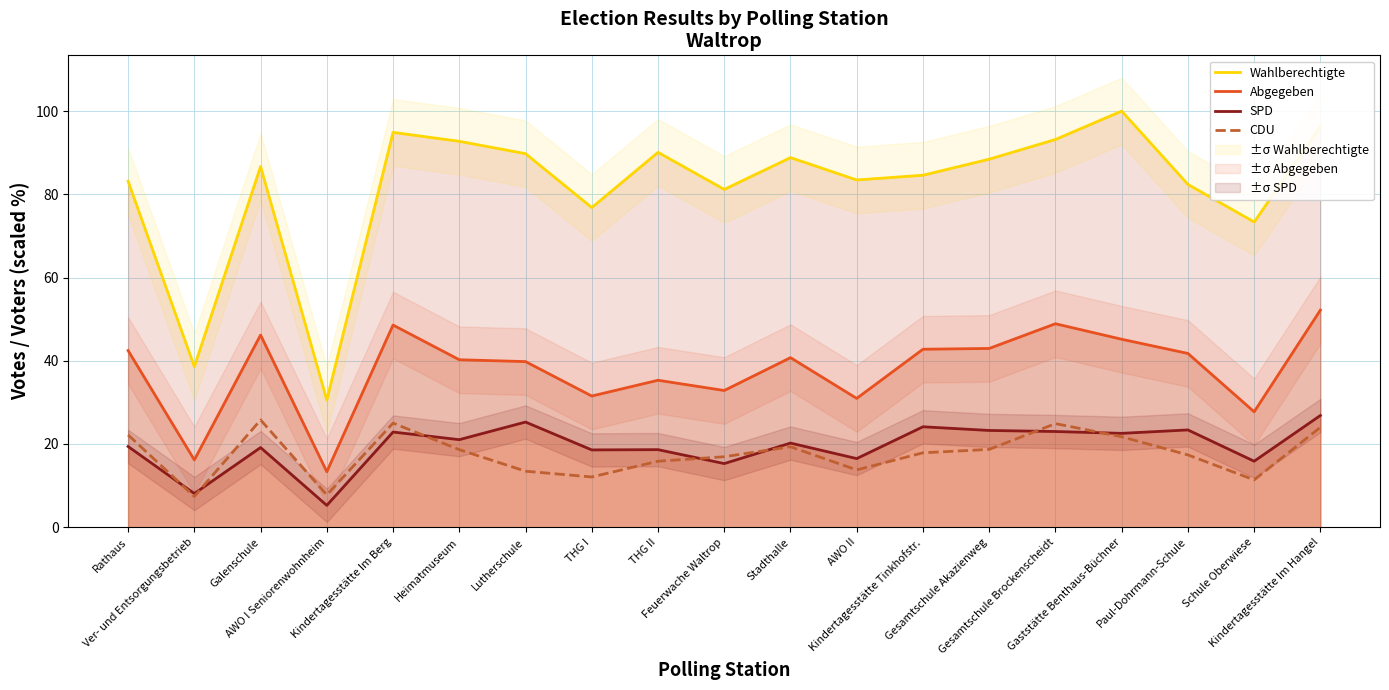

At how many categories does at least one series exceed 62?

17